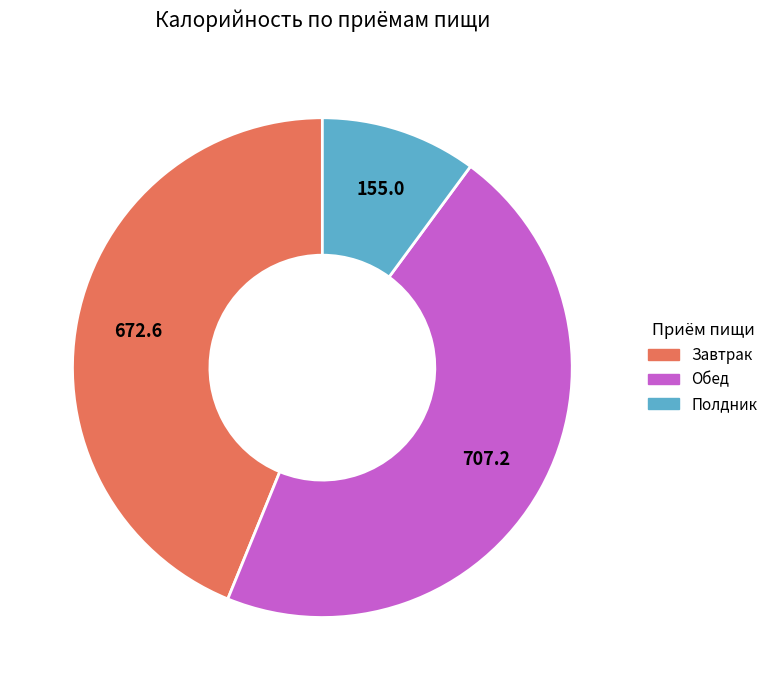

Combined, do Завтрак and Полдник account for over 50%?

Yes